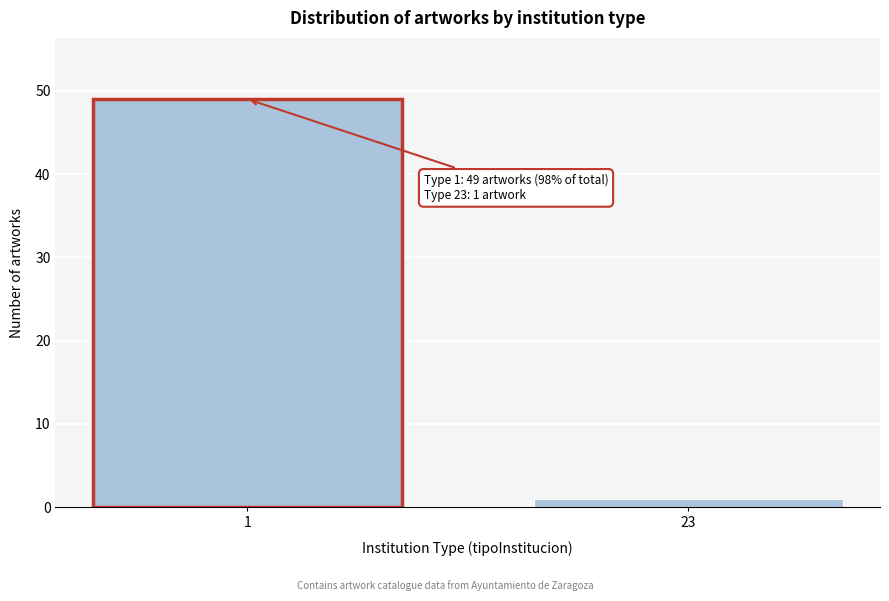

Reading left to right, transcribe all the data shown in this chart.

49	1